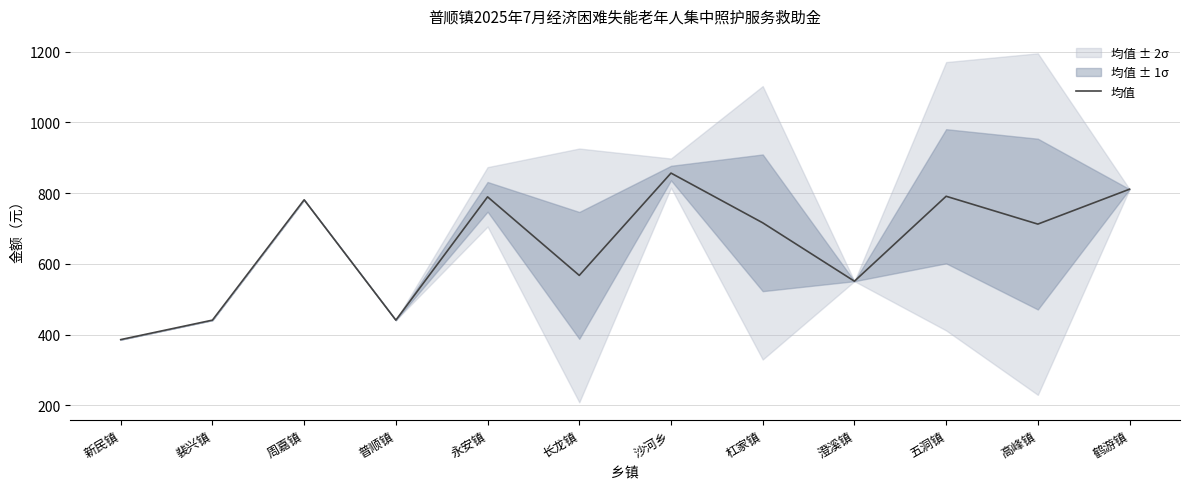

At which category does the chart reach its peak across all series?

沙河乡